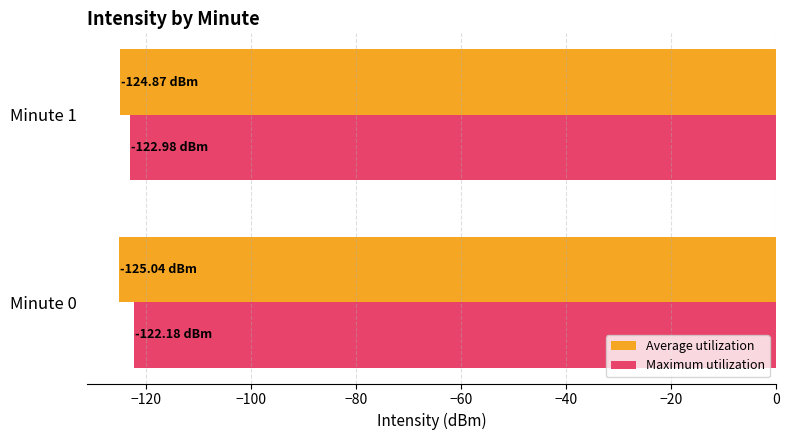

List the series in order of their peak value, highest first.

Maximum utilization, Average utilization